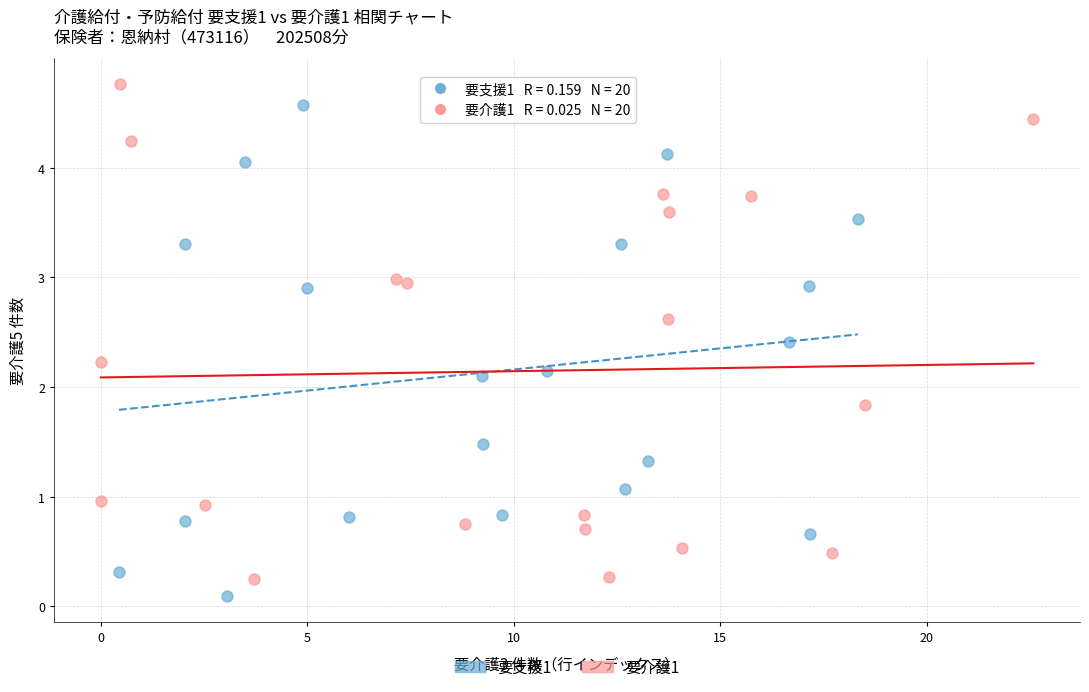

What are all the series names shown in the legend?

要支援1, 要介護1